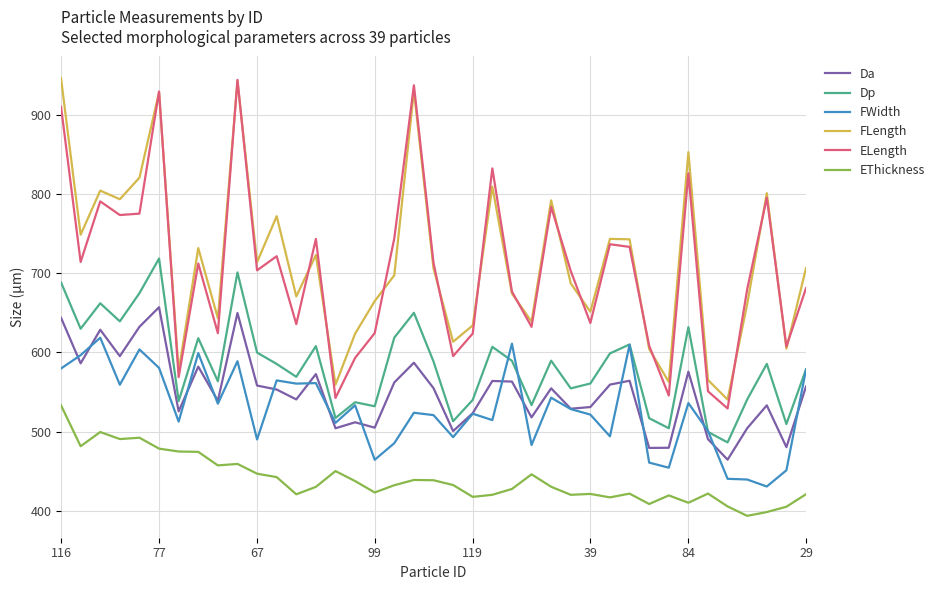

Which series has the largest range (max minus min)?

ELength